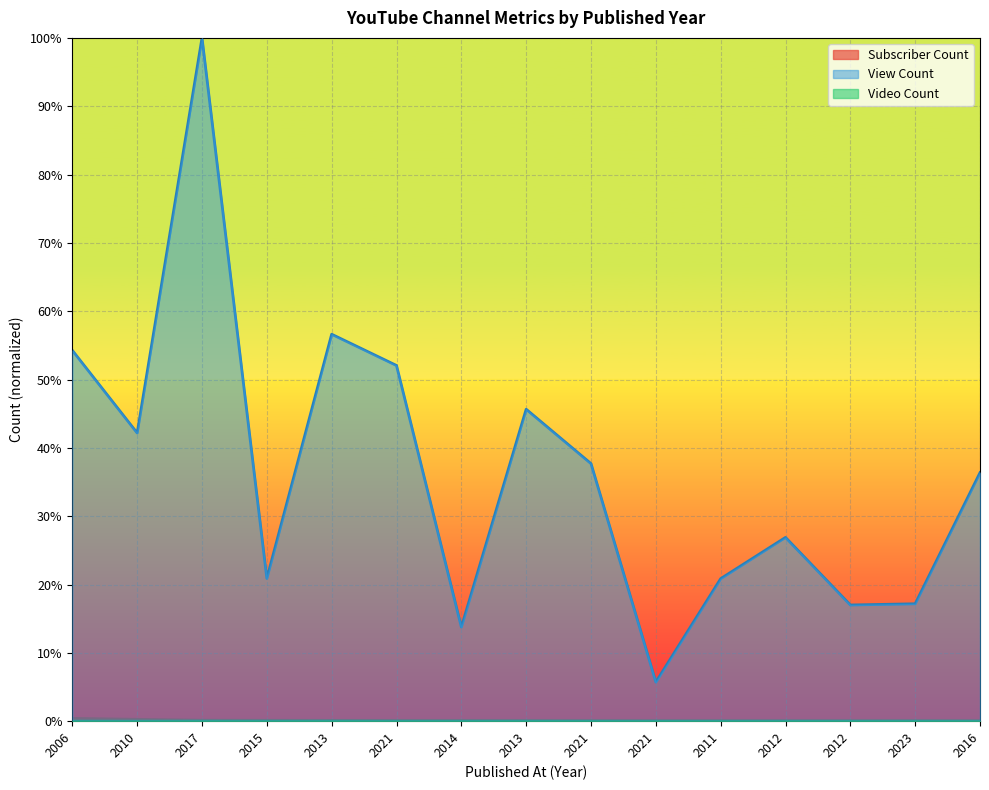

Which series changed the most between 2010 and 2017?

View Count